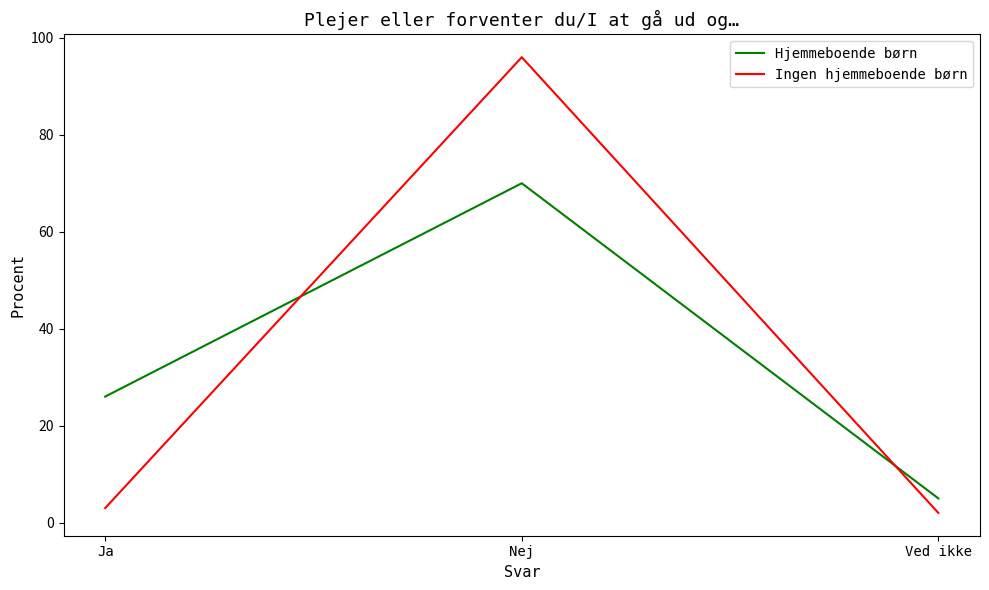

What is the sum of all Ingen hjemmeboende børn values?

101